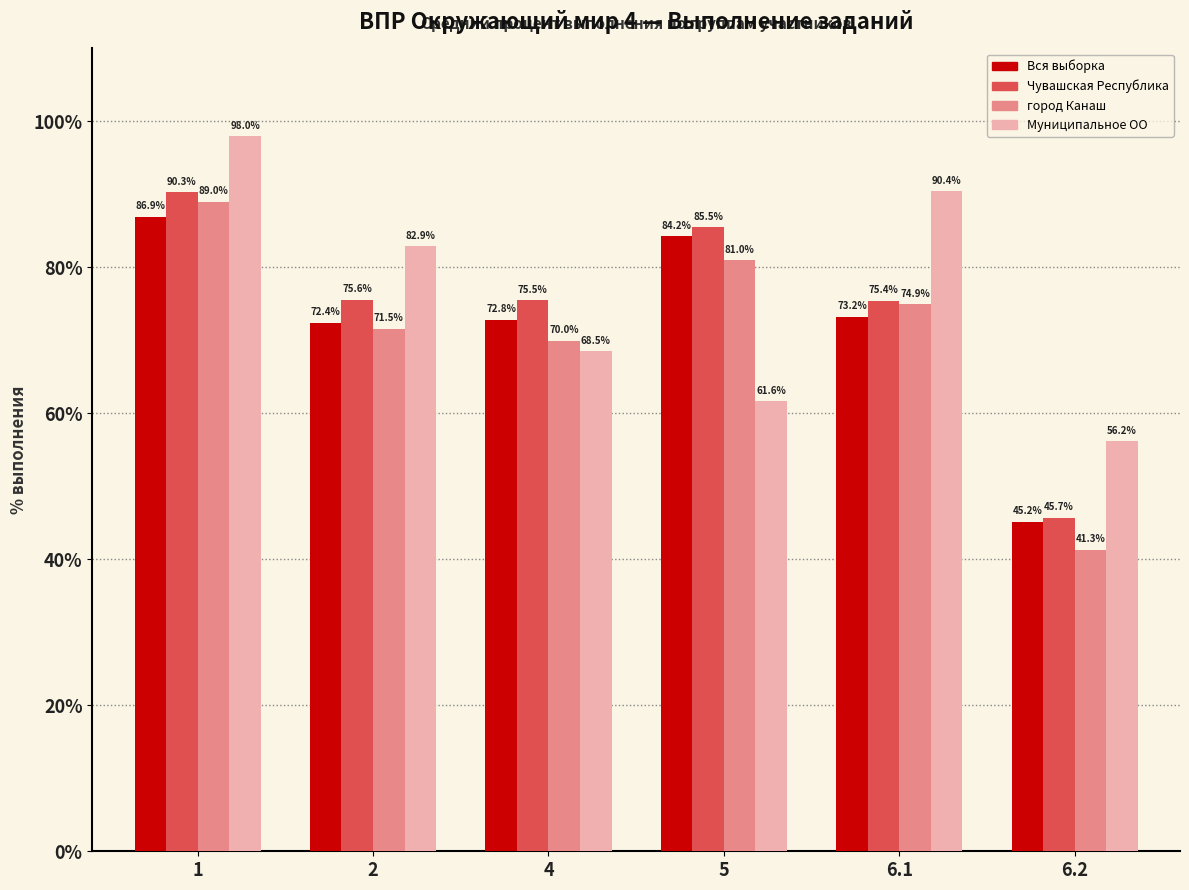

At which category does the chart reach its peak across all series?

1